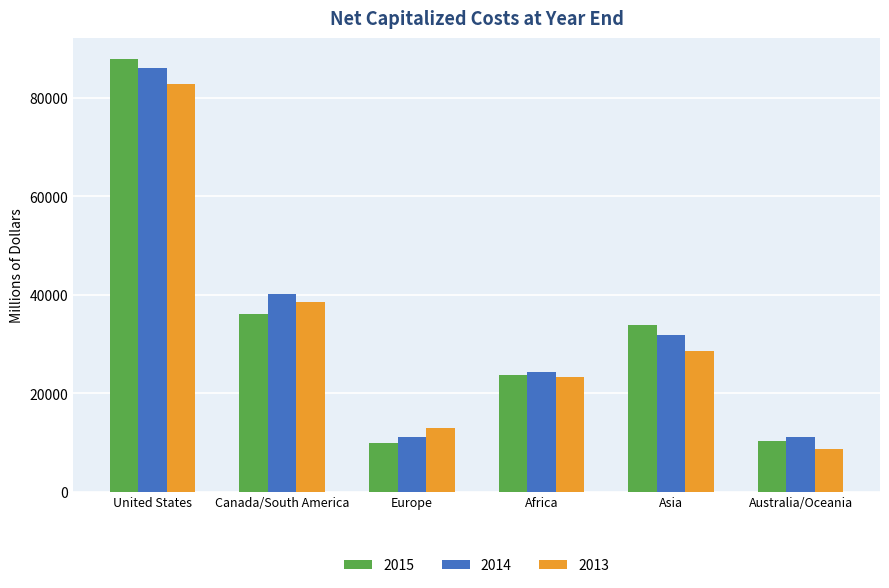

What is the smallest value displayed?

8647